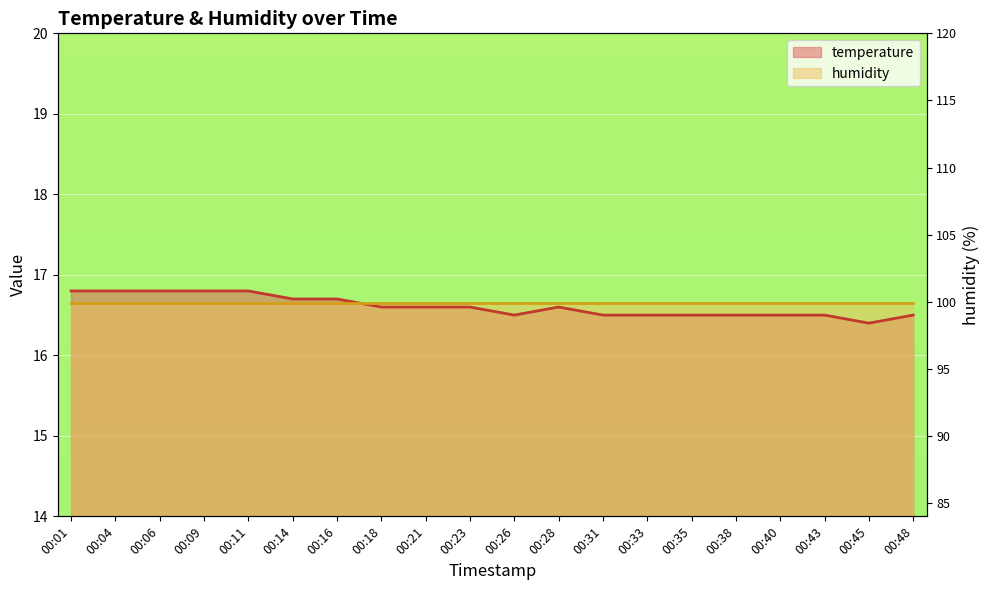

How many categories are shown in the chart?

20